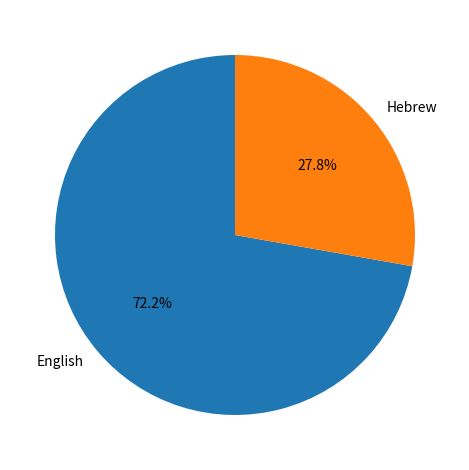

How many slices are in this pie chart?

2